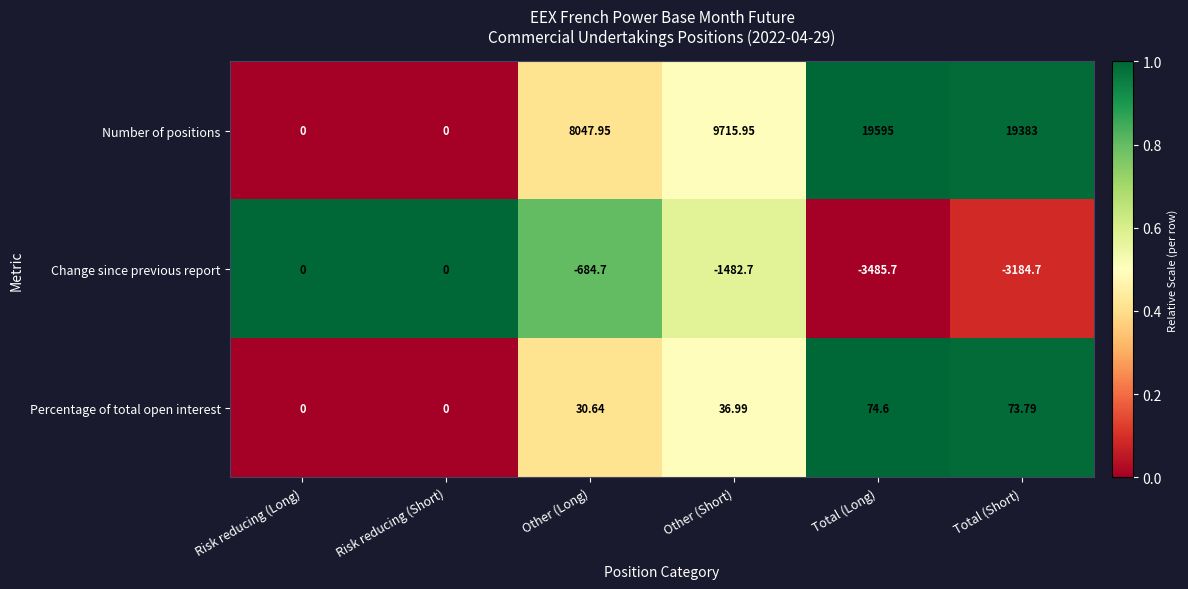

List the series in order of their peak value, highest first.

Number of positions, Percentage of total open interest, Change since previous report